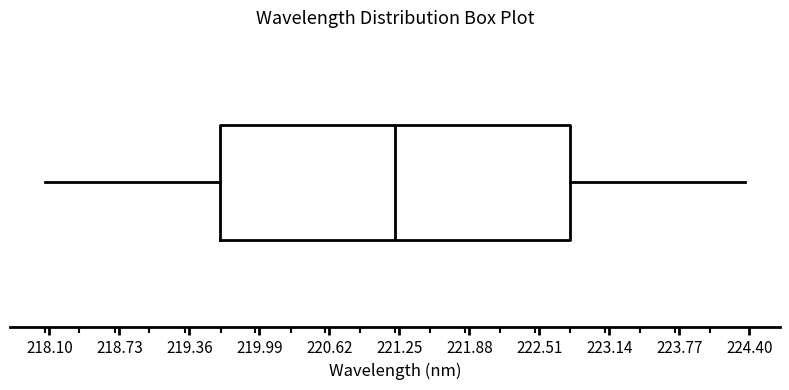

Transcribe this box plot: give where the median line is, the range the box spans, and where the two whiskers end, as read against the x-axis. The values are not printed on the chart, so give them approximately, as read against the axis.

median 221.2, box 219.6 to 222.8, whiskers 218.1 to 224.4